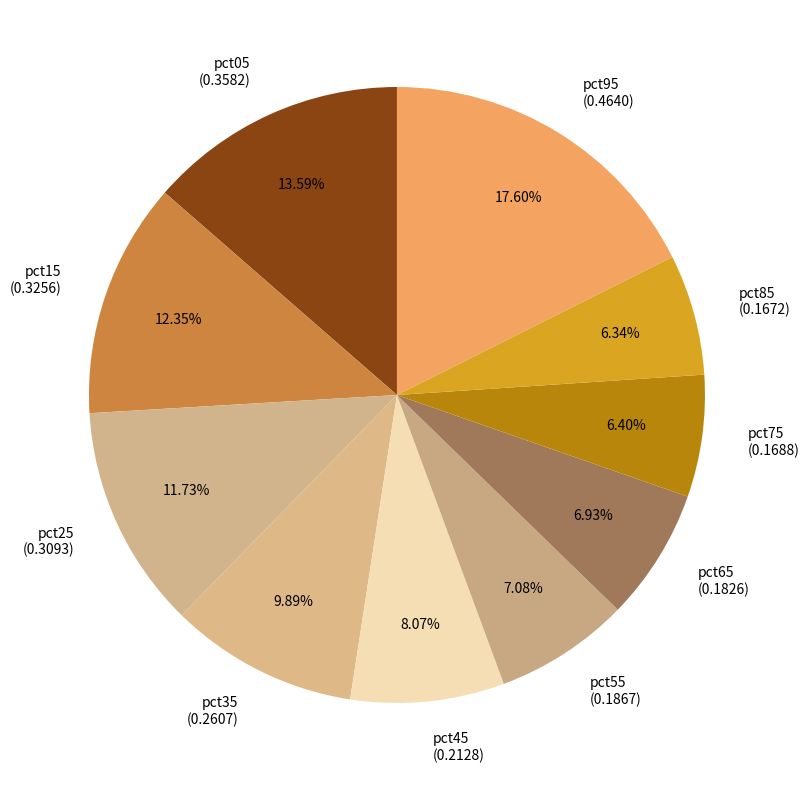

Does pct75 account for over 50% of the chart?

No